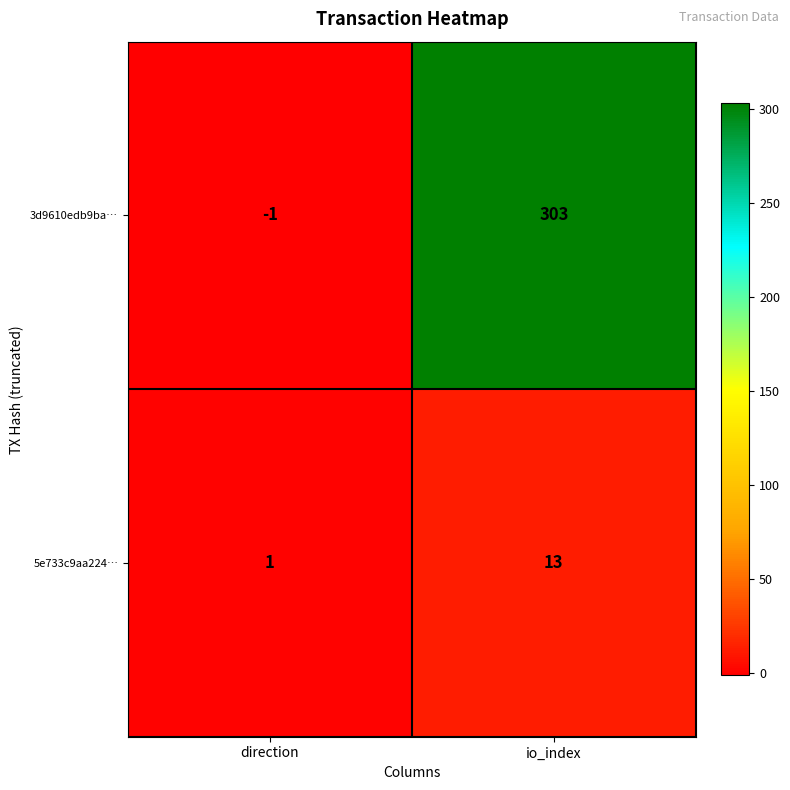

At direction, list the series in order from smallest to largest.

3d9610edb9ba…, 5e733c9aa224…